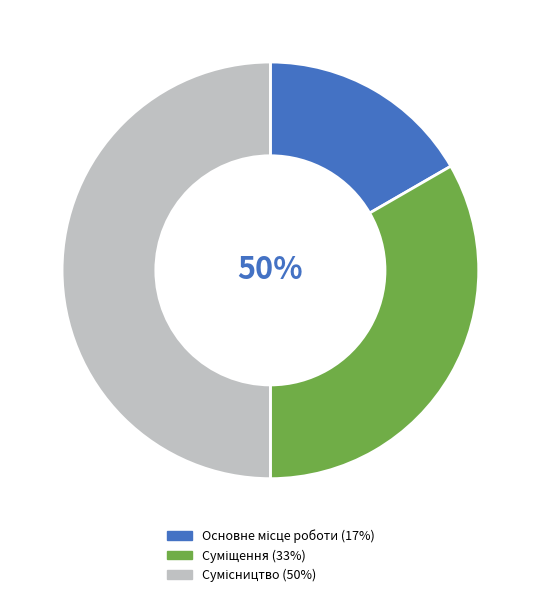

How many slices are in this pie chart?

3